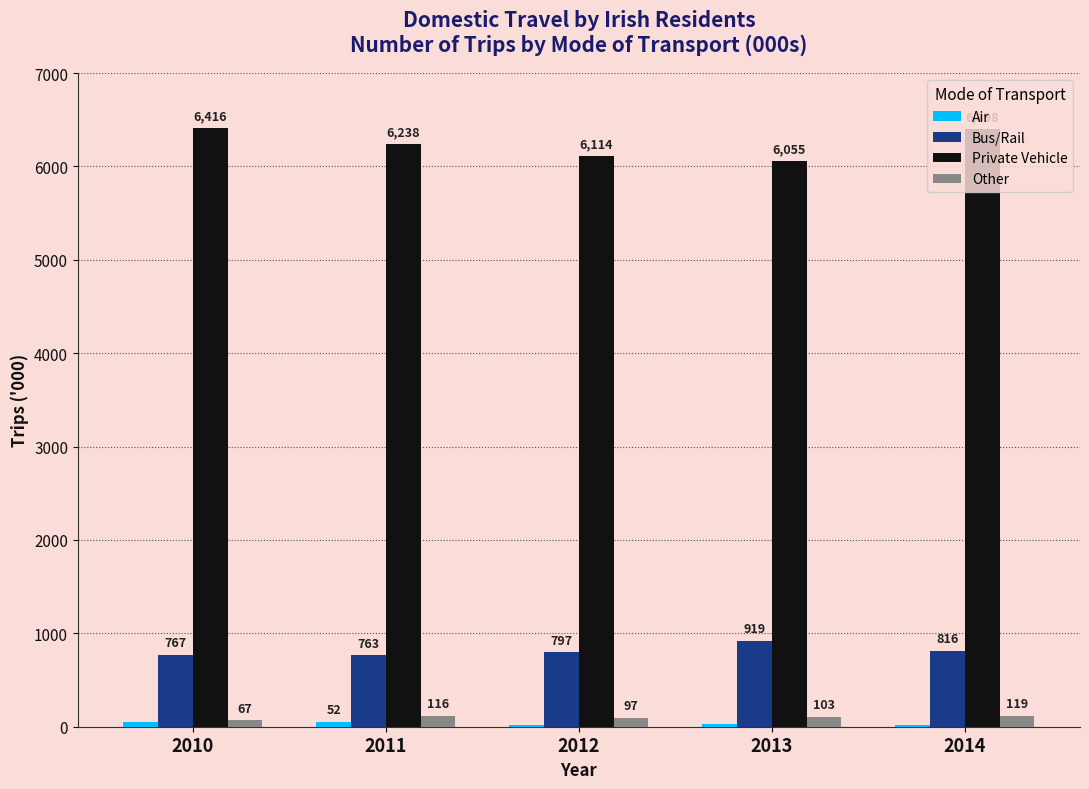

How many bars are there in each group?

4